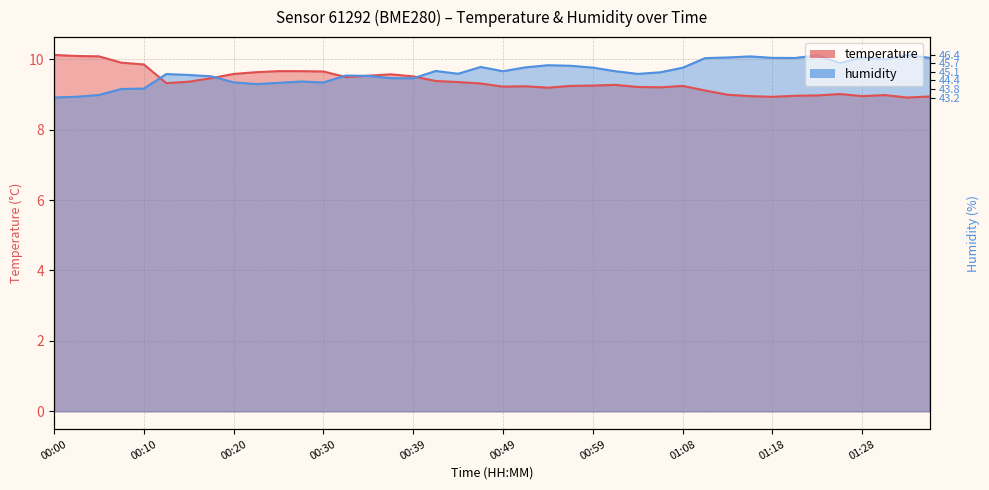

Between 00:34 and 00:56, which is larger?

00:34